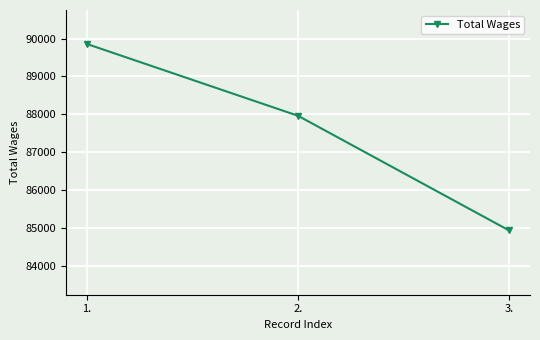

Reading right to left, transcribe all the data shown in this chart.

84939	87963	89856